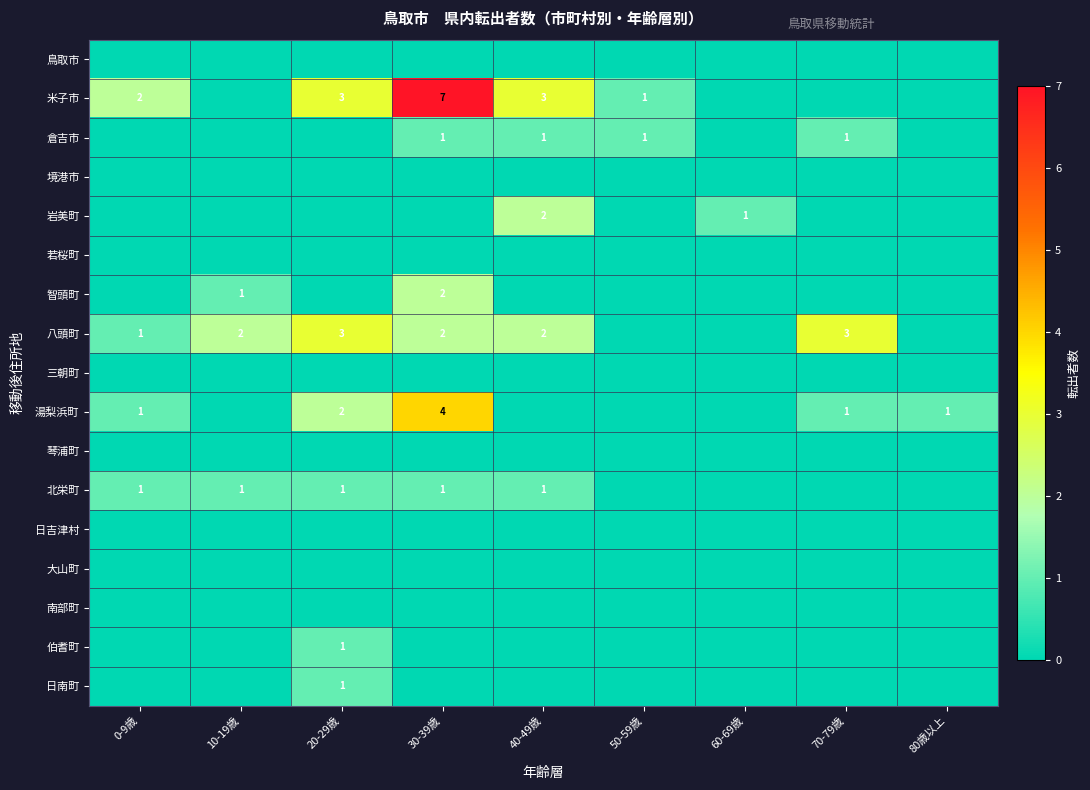

True or false: 八頭町 has a value of 2 at 40-49歳.

True